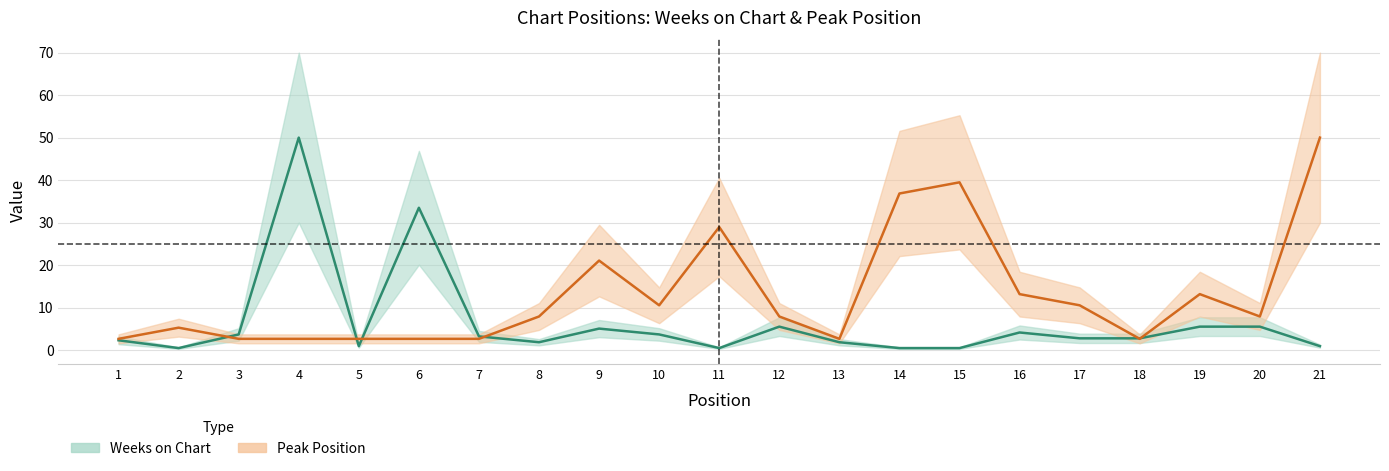

Where is the first local minimum for Weeks on Chart?

2